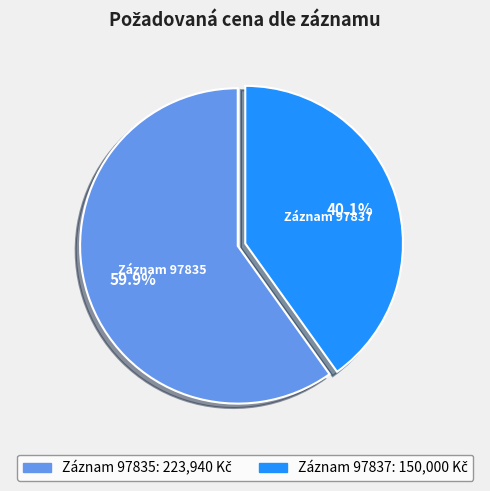

To the nearest percent, what is the average slice percentage?

50%